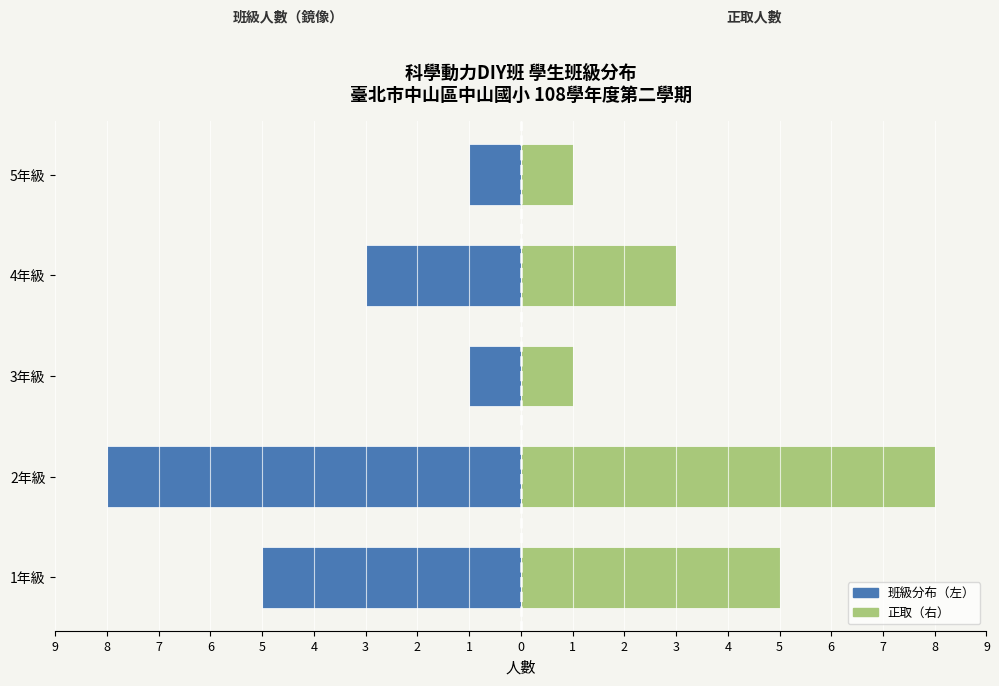

Which series has the largest total across all categories?

正取